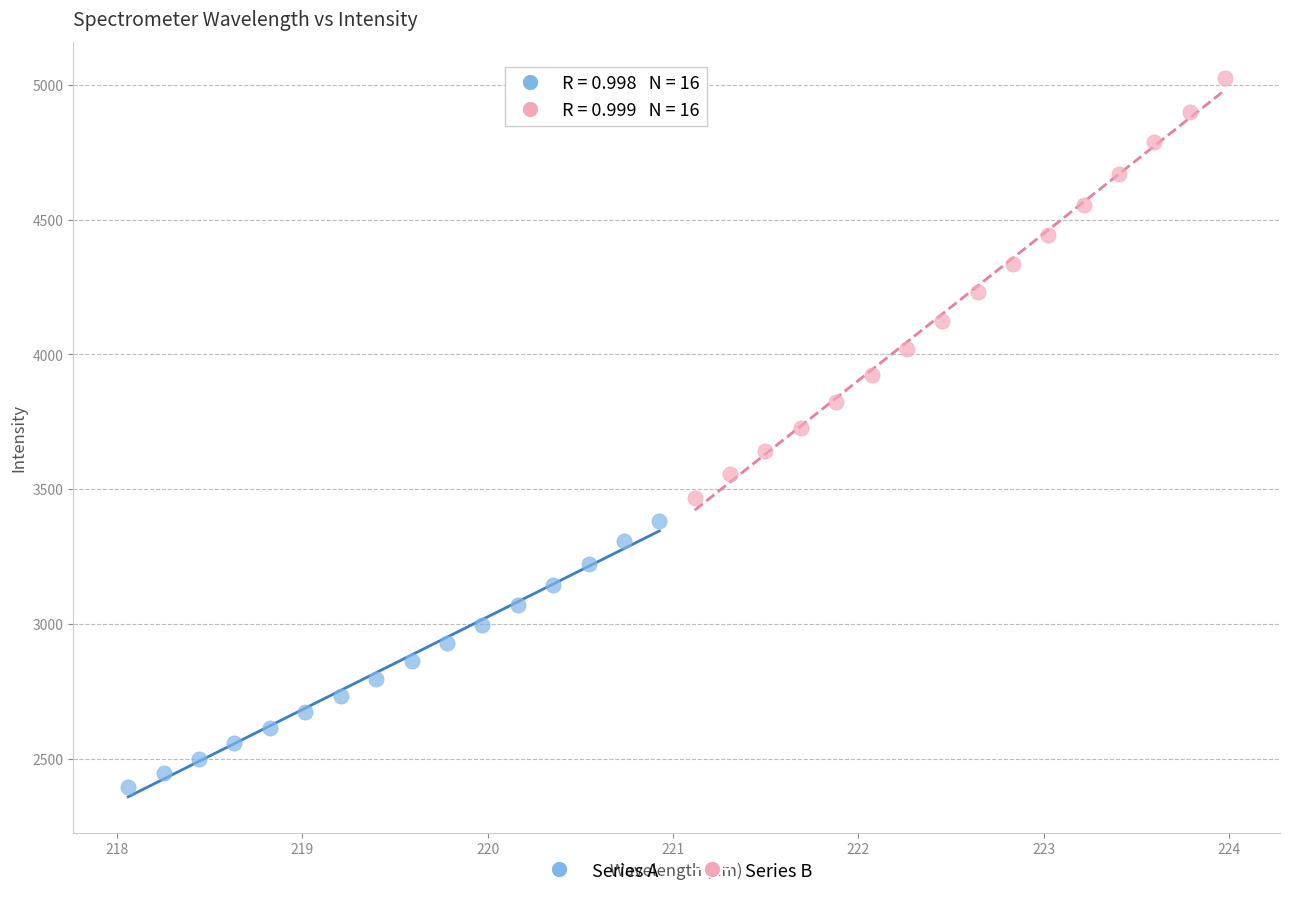

What are all the series names shown in the legend?

Series A, Series B